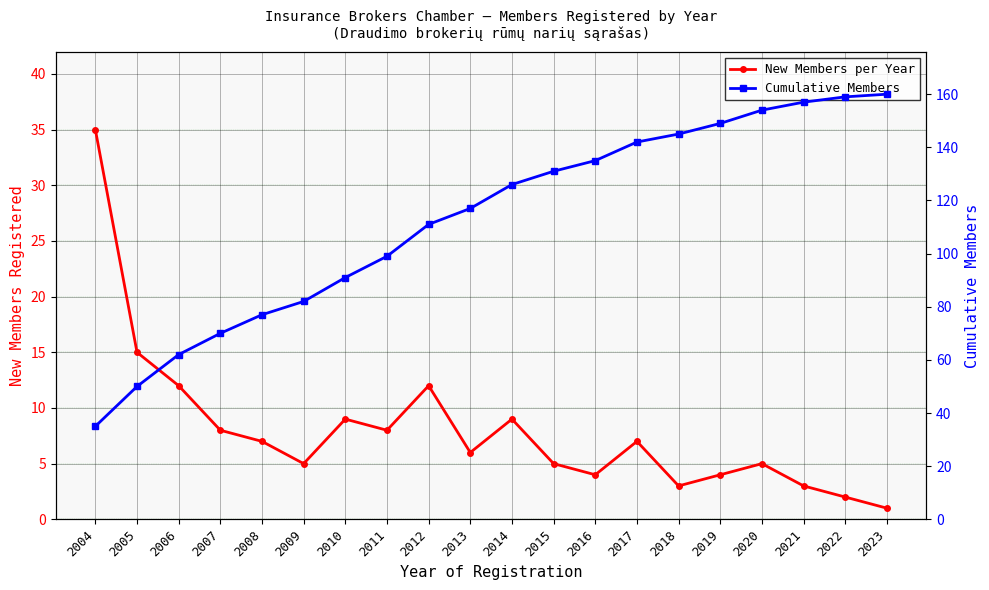

Reading left to right, extract all data points from this chart.

New Members per Year: 2004=35	2005=15	2006=12	2007=8	2008=7	2009=5	2010=9	2011=8	2012=12	2013=6	2014=9	2015=5	2016=4	2017=7	2018=3	2019=4	2020=5	2021=3	2022=2	2023=1
Cumulative Members: 2004=35	2005=50	2006=62	2007=70	2008=77	2009=82	2010=91	2011=99	2012=111	2013=117	2014=126	2015=131	2016=135	2017=142	2018=145	2019=149	2020=154	2021=157	2022=159	2023=160